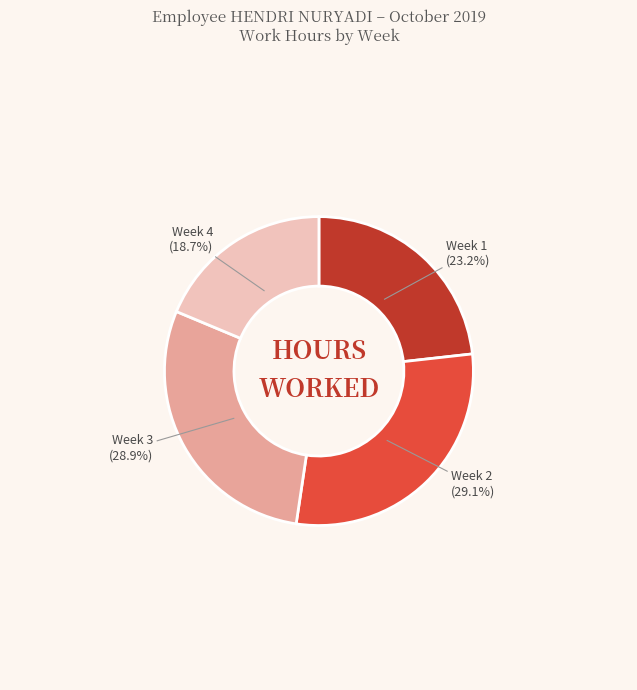

How much of the chart is everything except Week 2?

70.9%